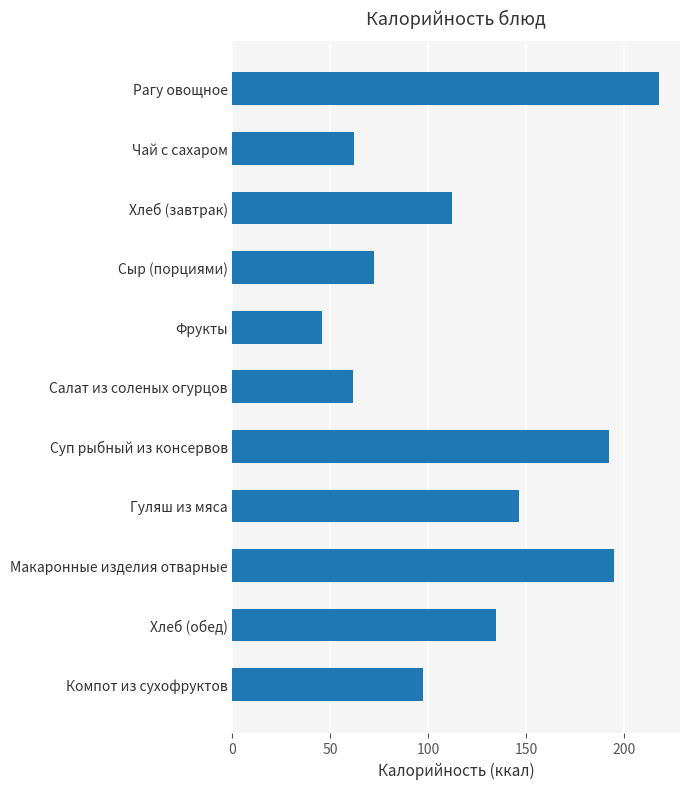

What is the difference between the values at Сыр (порциями) and Хлеб (завтрак)?

40.1